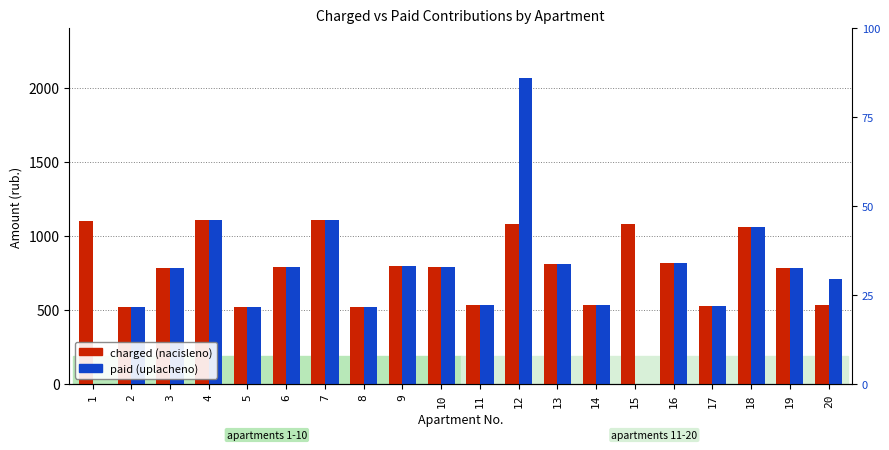

Reading right to left, list all the values displayed in this chart.

charged (nacisleno): 20=532.6	19=785.5	18=1060.5	17=527.9	16=818.9	15=1078.0	14=534.2	13=809.3	12=1082.8	11=534.2	10=790.2	9=796.6	8=519.9	7=1108.2	6=787.0	5=523.1	4=1108.2	3=782.3	2=516.8	1=1098.7
paid (uplacheno): 20=708.6	19=785.5	18=1060.0	17=527.9	16=818.9	15=0.0	14=534.2	13=809.3	12=2063.1	11=534.2	10=790.2	9=796.6	8=519.9	7=1108.5	6=787.0	5=523.1	4=1108.2	3=782.3	2=516.8	1=0.0